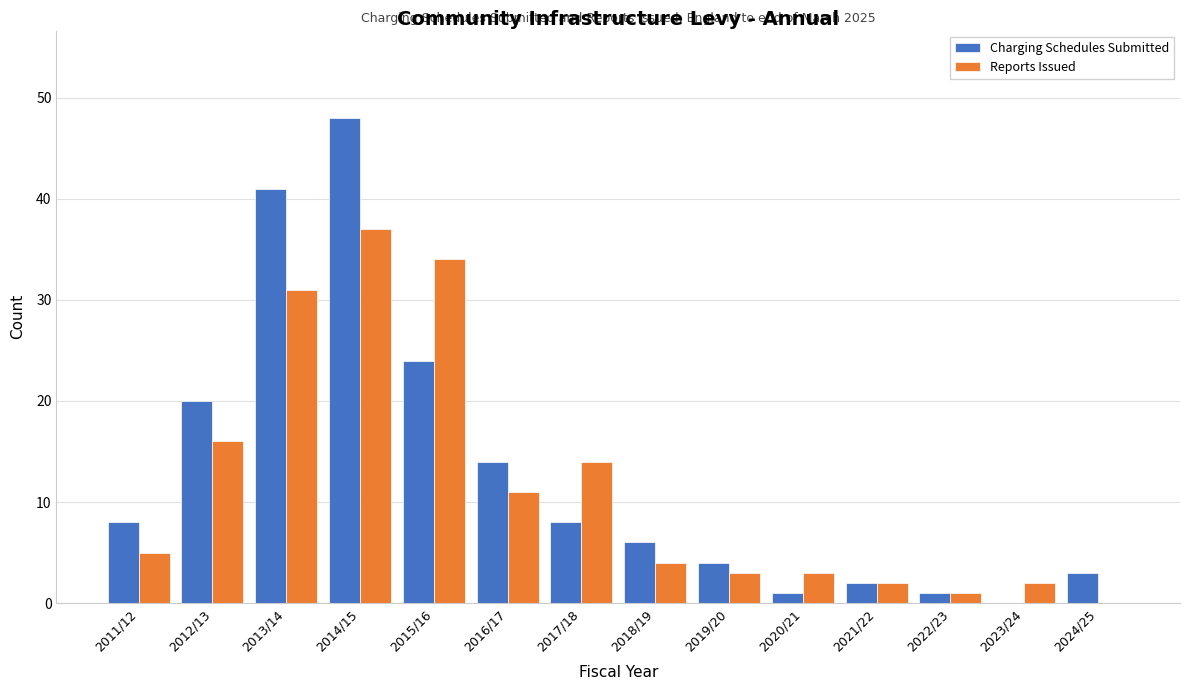

Reading right to left, transcribe all the data shown in this chart.

Charging Schedules Submitted: 2024/25=3	2023/24=0	2022/23=1	2021/22=2	2020/21=1	2019/20=4	2018/19=6	2017/18=8	2016/17=14	2015/16=24	2014/15=48	2013/14=41	2012/13=20	2011/12=8
Reports Issued: 2024/25=0	2023/24=2	2022/23=1	2021/22=2	2020/21=3	2019/20=3	2018/19=4	2017/18=14	2016/17=11	2015/16=34	2014/15=37	2013/14=31	2012/13=16	2011/12=5